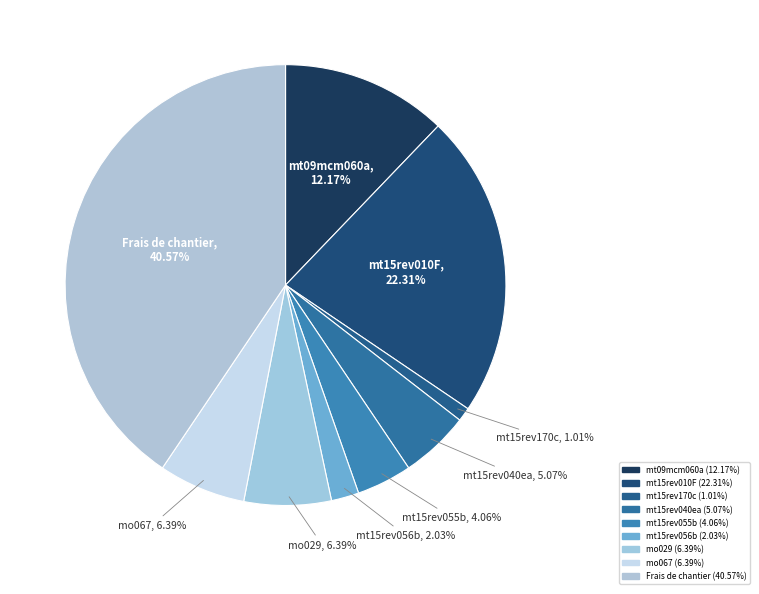

To the nearest percent, what is the difference between the mt09mcm060a and mt15rev056b slice percentages?

10%